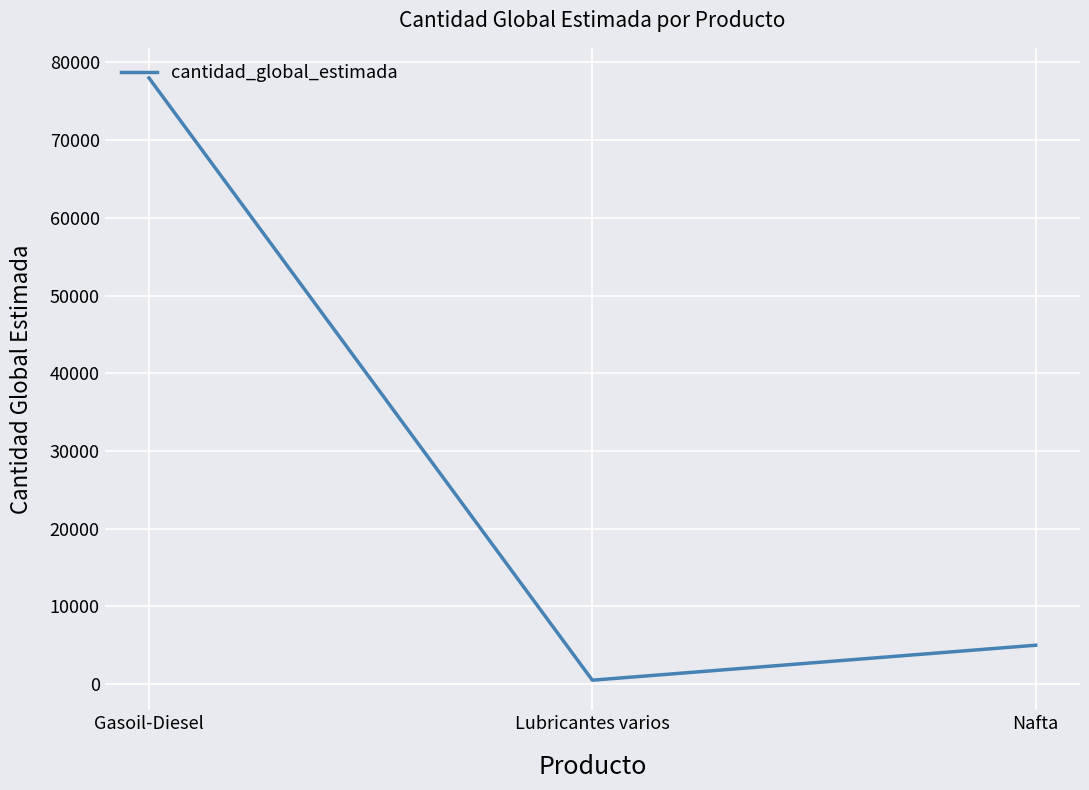

Rank the categories by value from highest to lowest.

Gasoil-Diesel, Nafta, Lubricantes varios